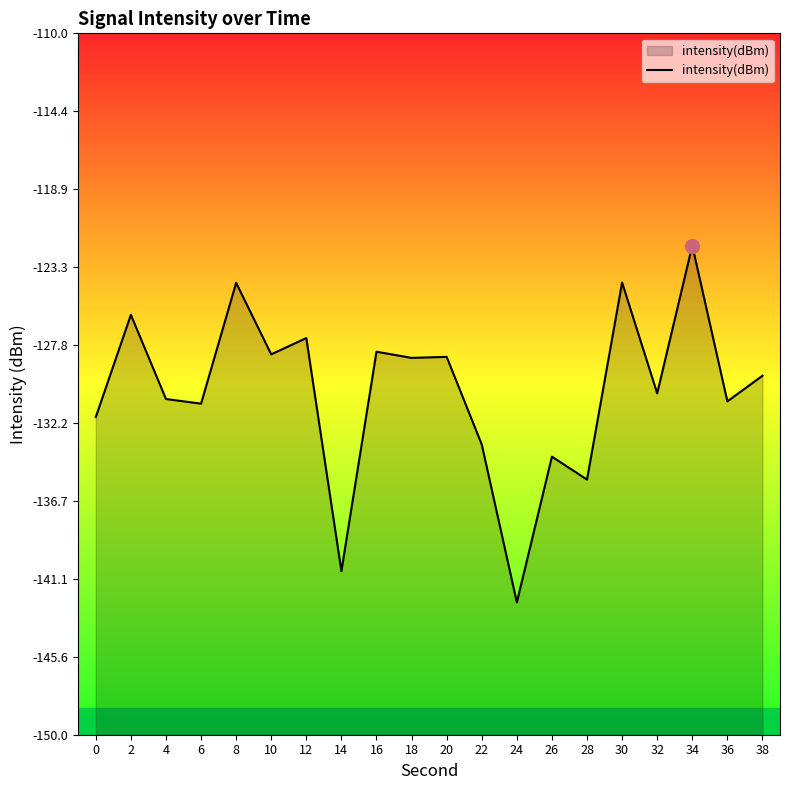

Reading left to right, what are all the values shown in this chart?

-131.9	-126.1	-130.9	-131.1	-124.2	-128.3	-127.4	-140.7	-128.2	-128.5	-128.5	-133.4	-142.5	-134.1	-135.4	-124.2	-130.5	-122.1	-131.0	-129.5